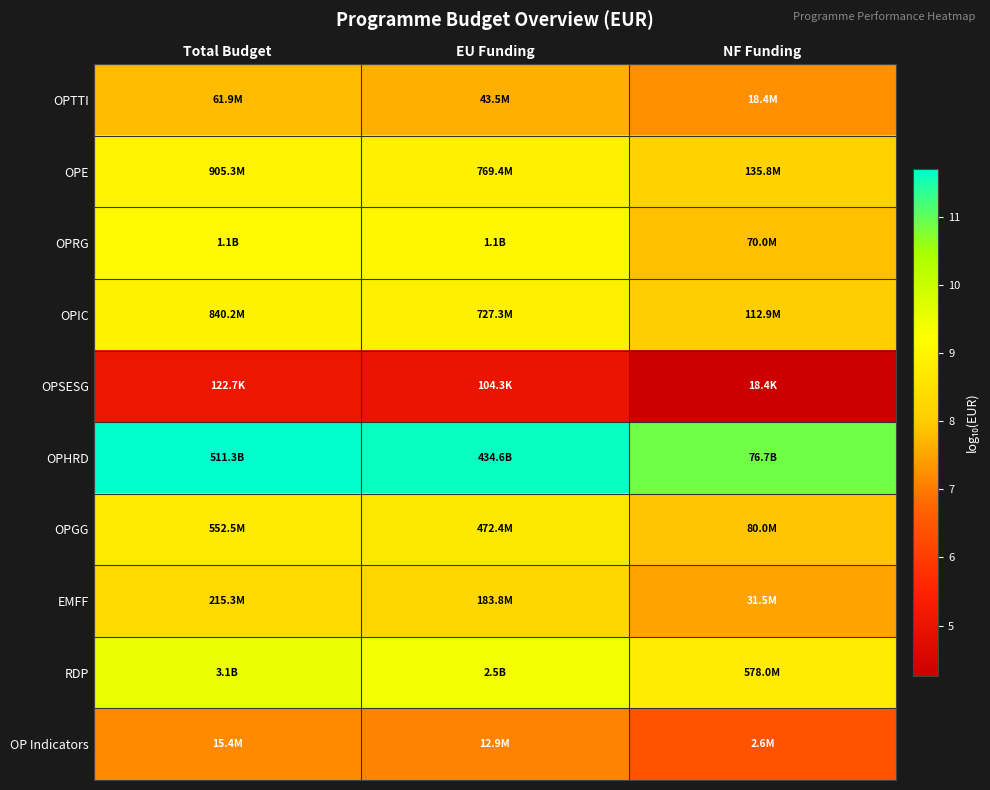

Rank the series by their maximum value, from highest to lowest.

OPHRD, RDP, OPRG, OPE, OPIC, OPGG, EMFF, OPTTI, OP Indicators, OPSESG